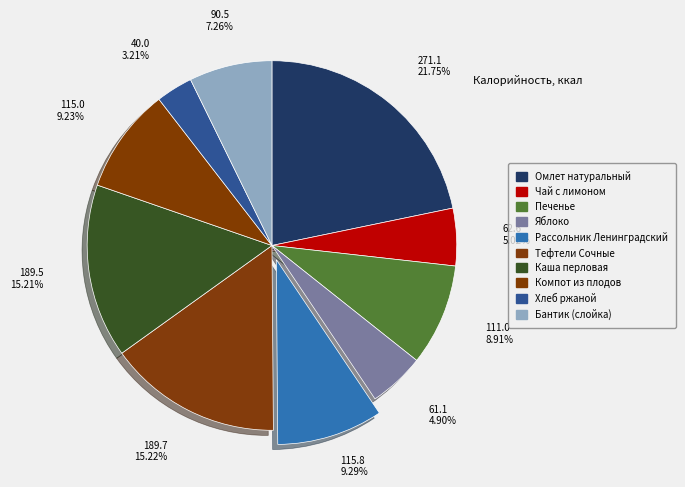

Does Хлеб ржаной represent more than half of the total?

No